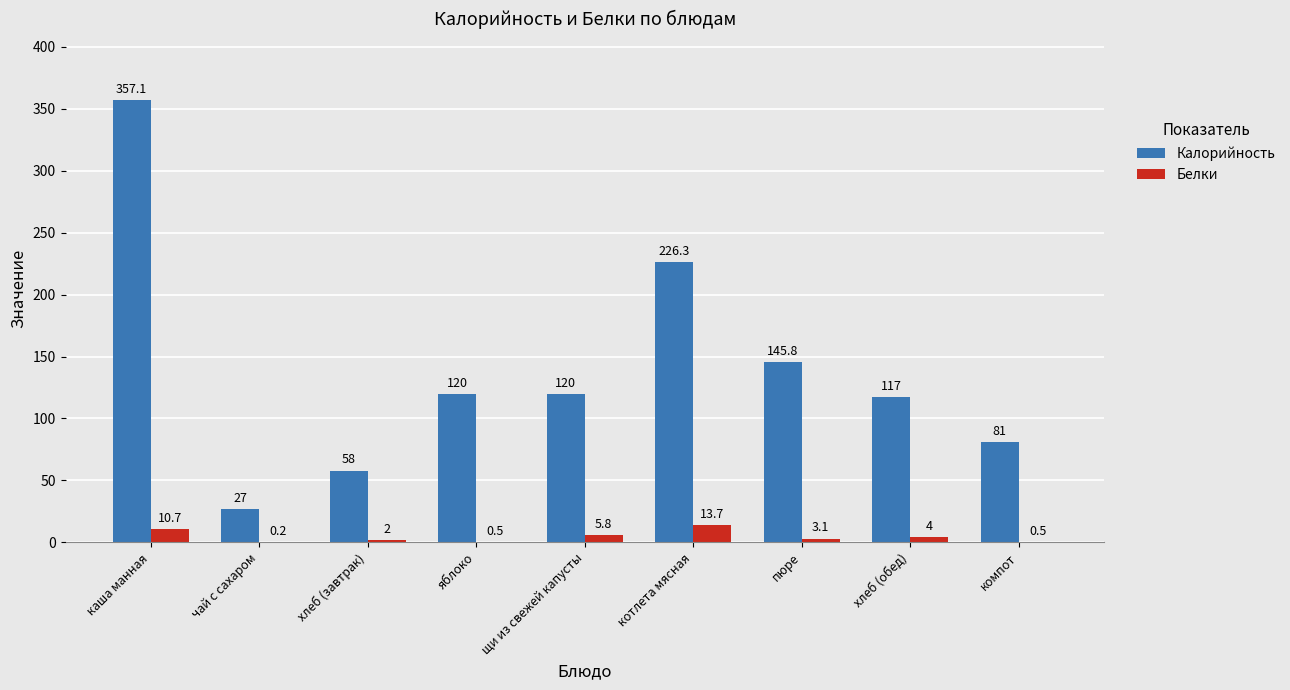

Is the value of Белки at чай с сахаром greater than the value of Калорийность at хлеб (завтрак)?

No